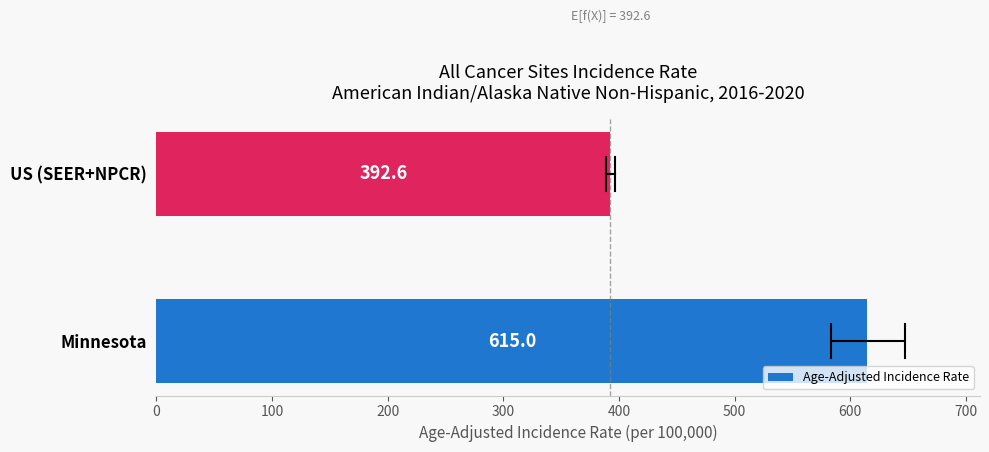

What is the ratio of the value at US (SEER+NPCR) to the value at Minnesota?

0.6